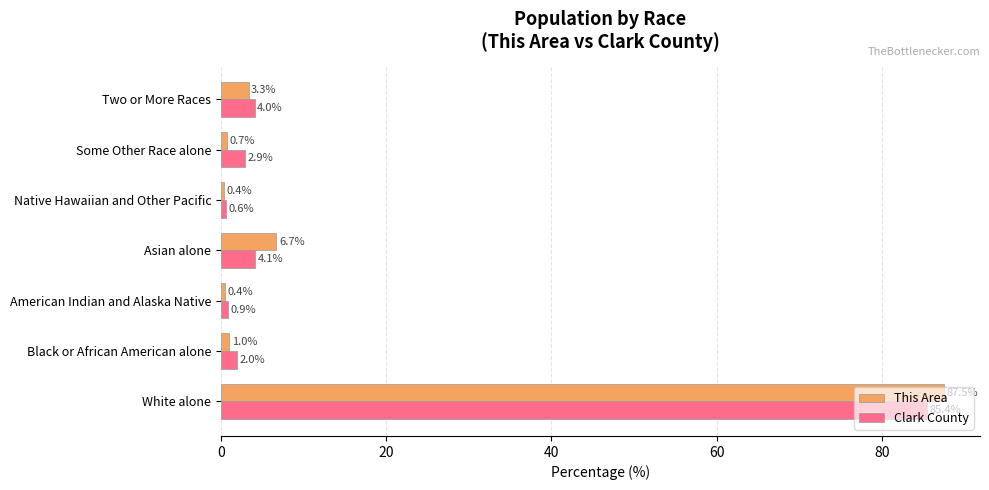

What is the maximum value shown in the chart?

87.5